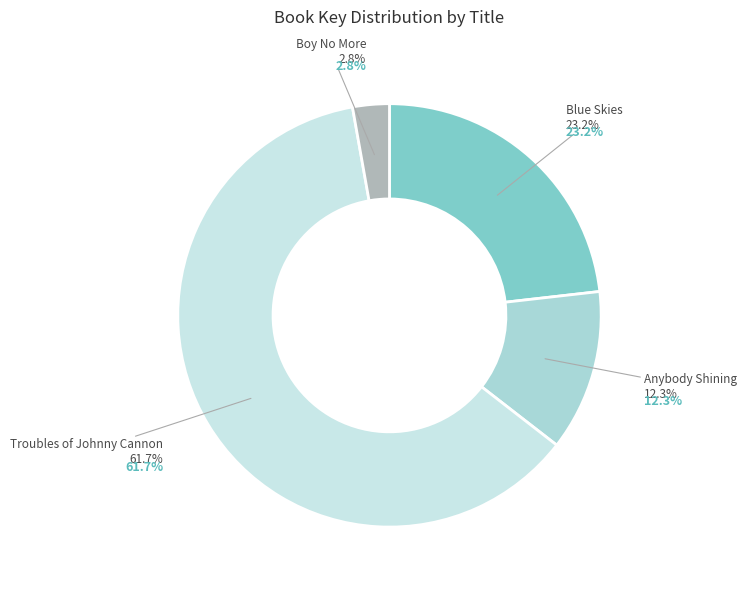

The Anybody Shining slice represents 7% of the pie. True or false?

False